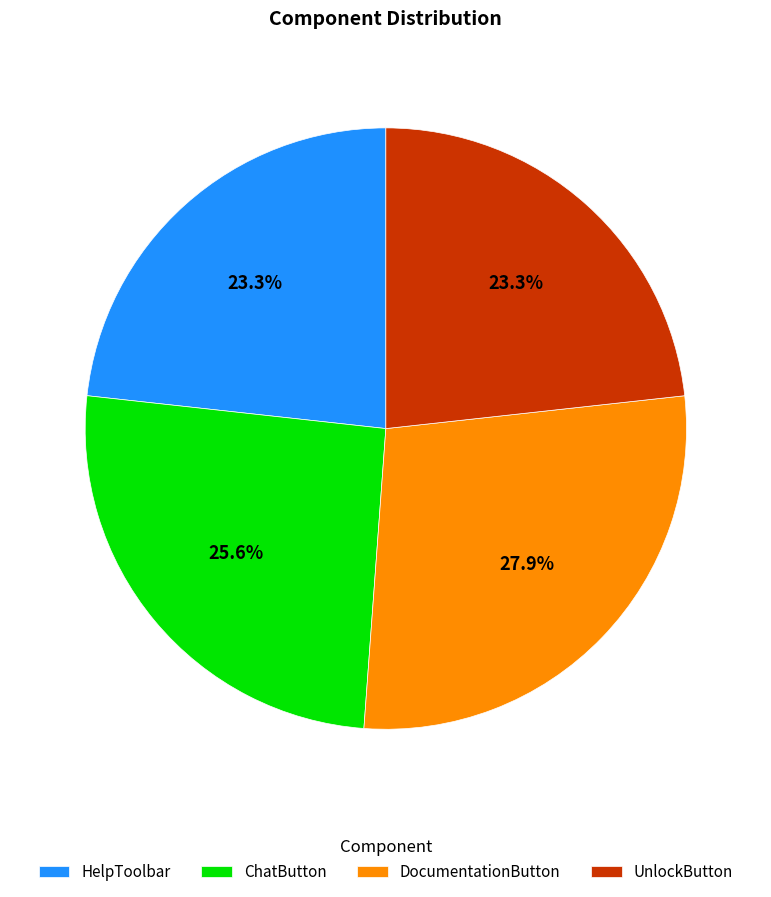

What is the ratio of the value at HelpToolbar to the value at ChatButton?

0.9